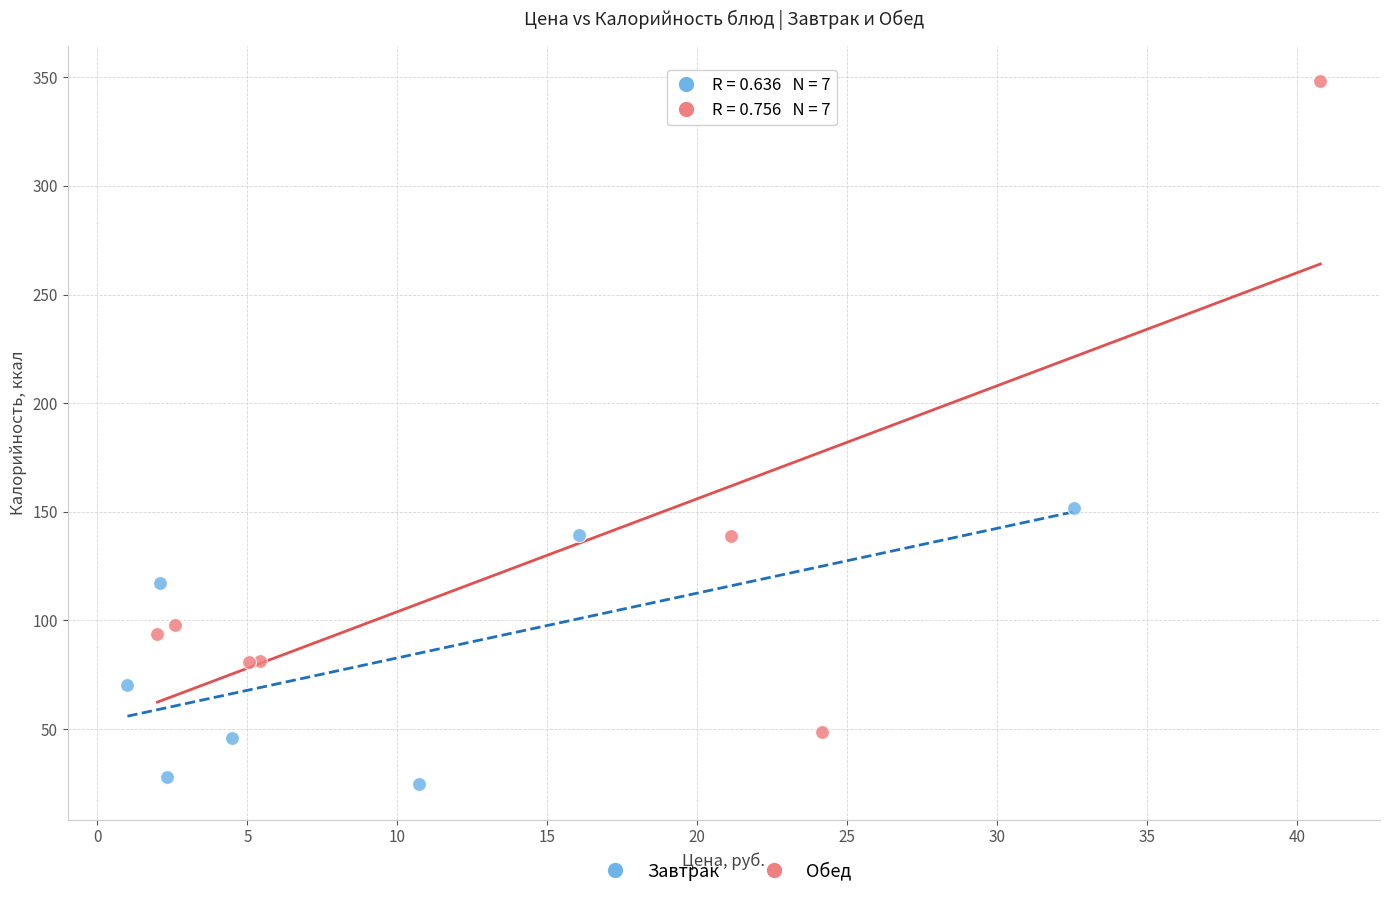

Which series reaches the minimum Y coordinate?

Завтрак